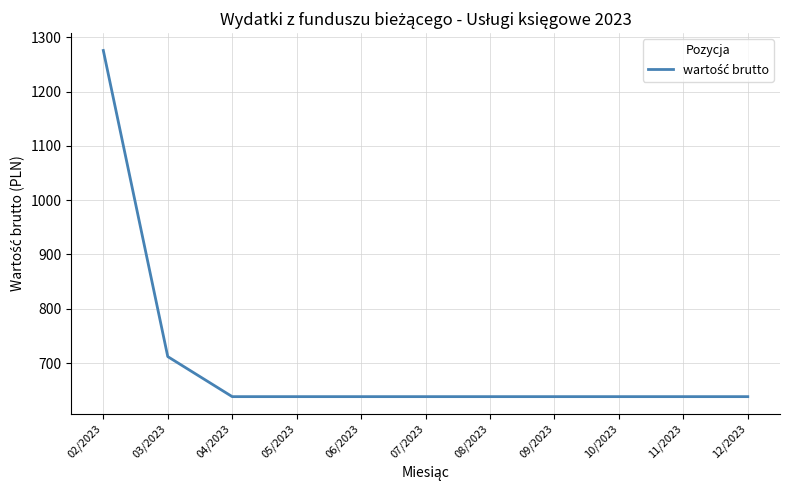

What is the greatest value displayed?

1276.0